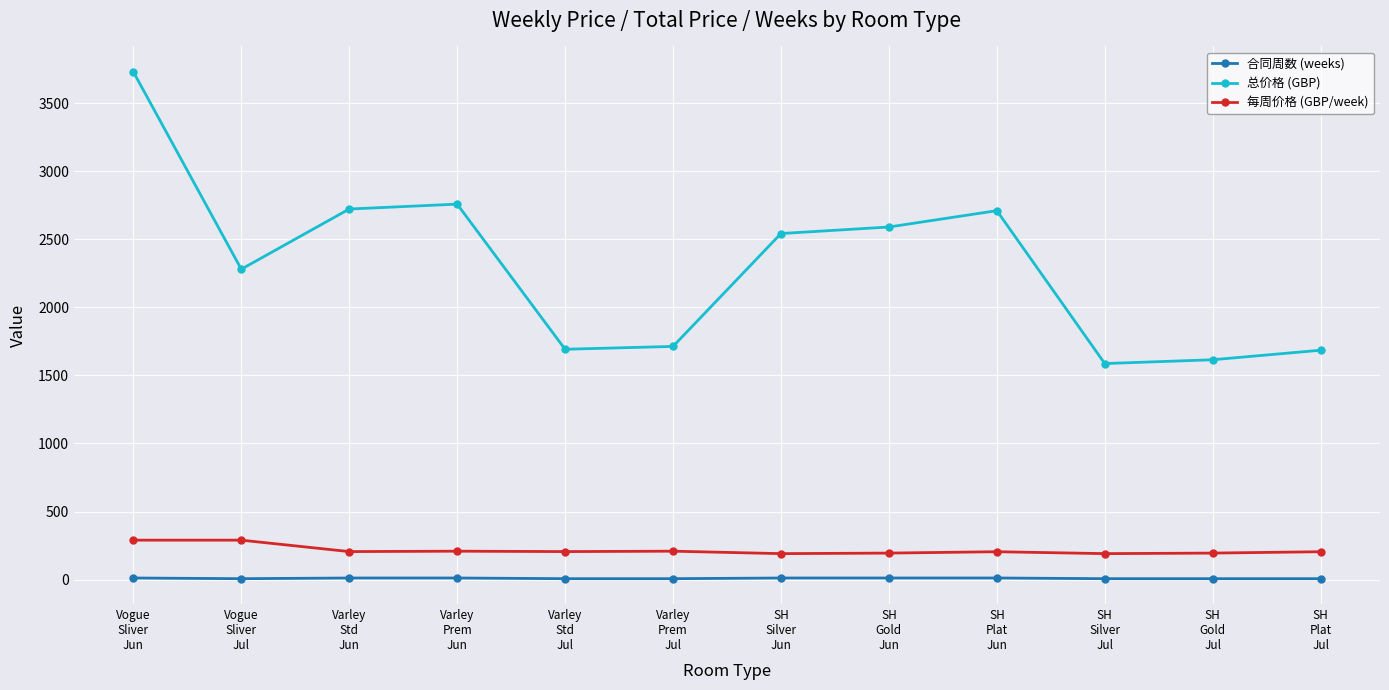

True or false: 合同周数 (weeks) and 总价格 (GBP) cross at least once.

False